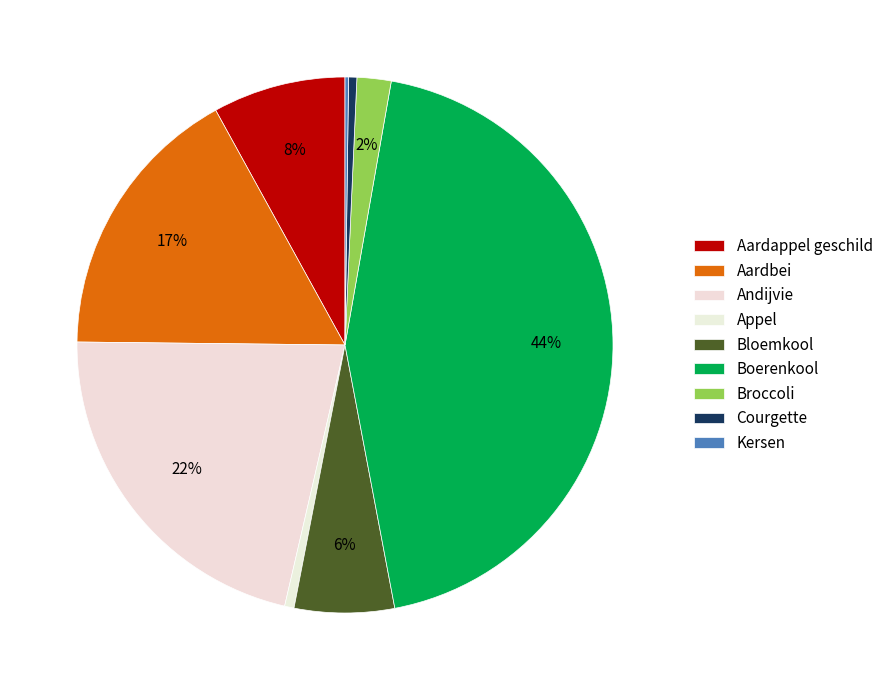

Rank the categories by value from highest to lowest.

Boerenkool, Andijvie, Aardbei, Aardappel geschild, Bloemkool, Broccoli, Appel, Courgette, Kersen